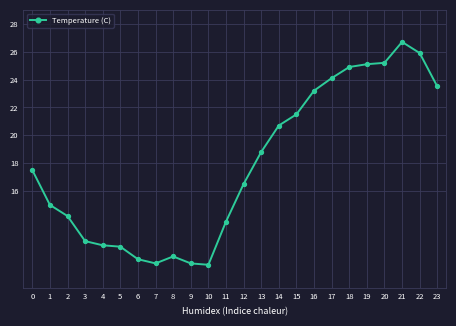

What is the smallest value displayed?

10.7